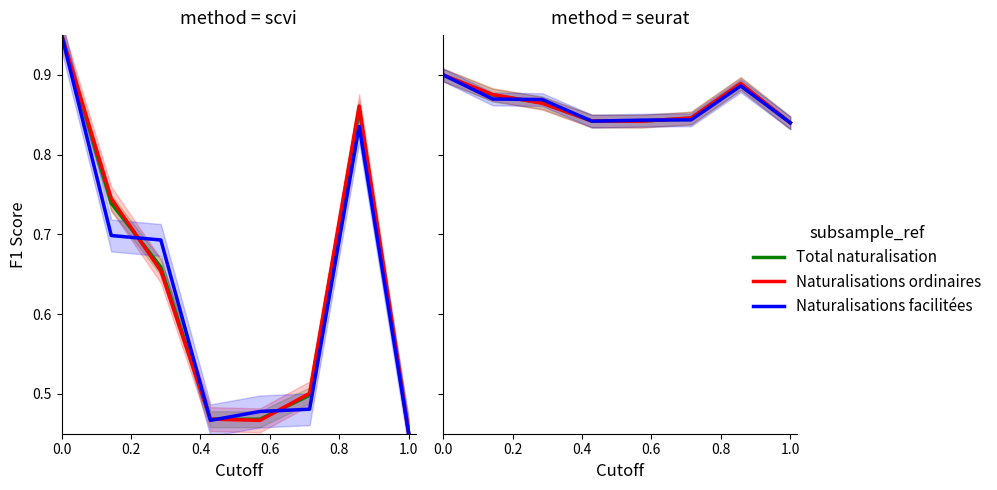

In Naturalisations ordinaires, how many points are lower than both neighbors (excluding endpoints)?

1